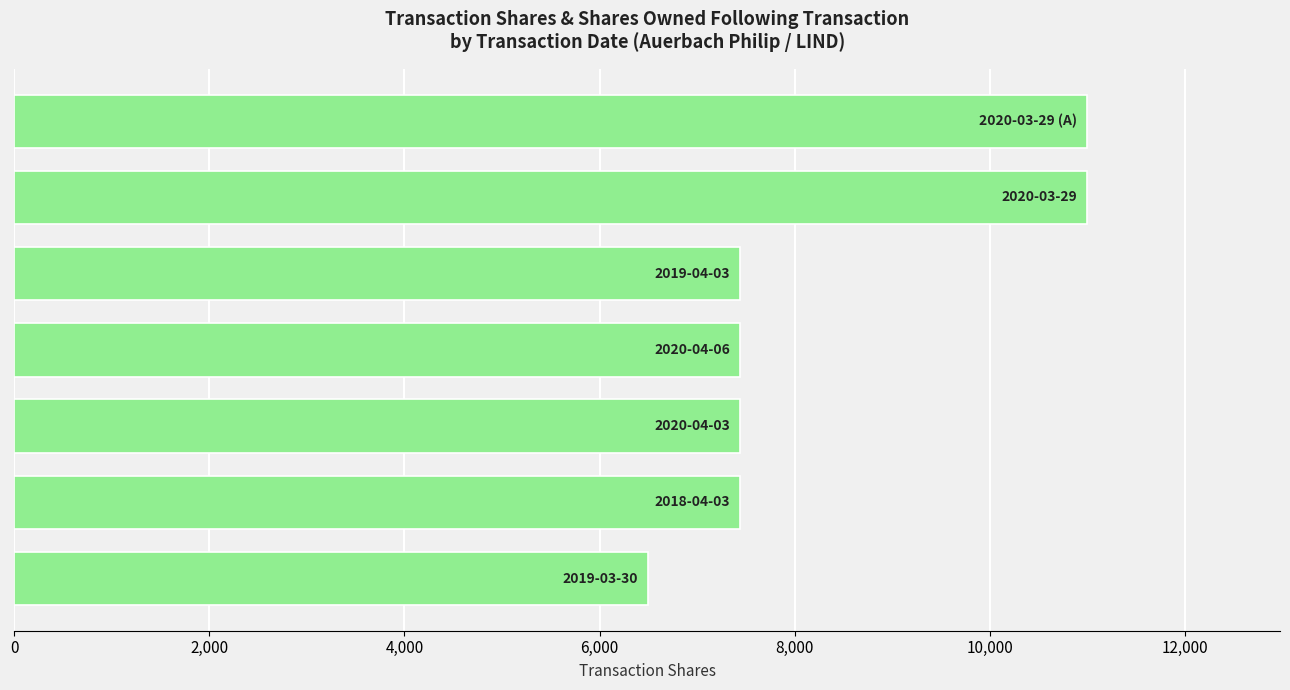

What is the difference between the maximum and minimum values?

4504